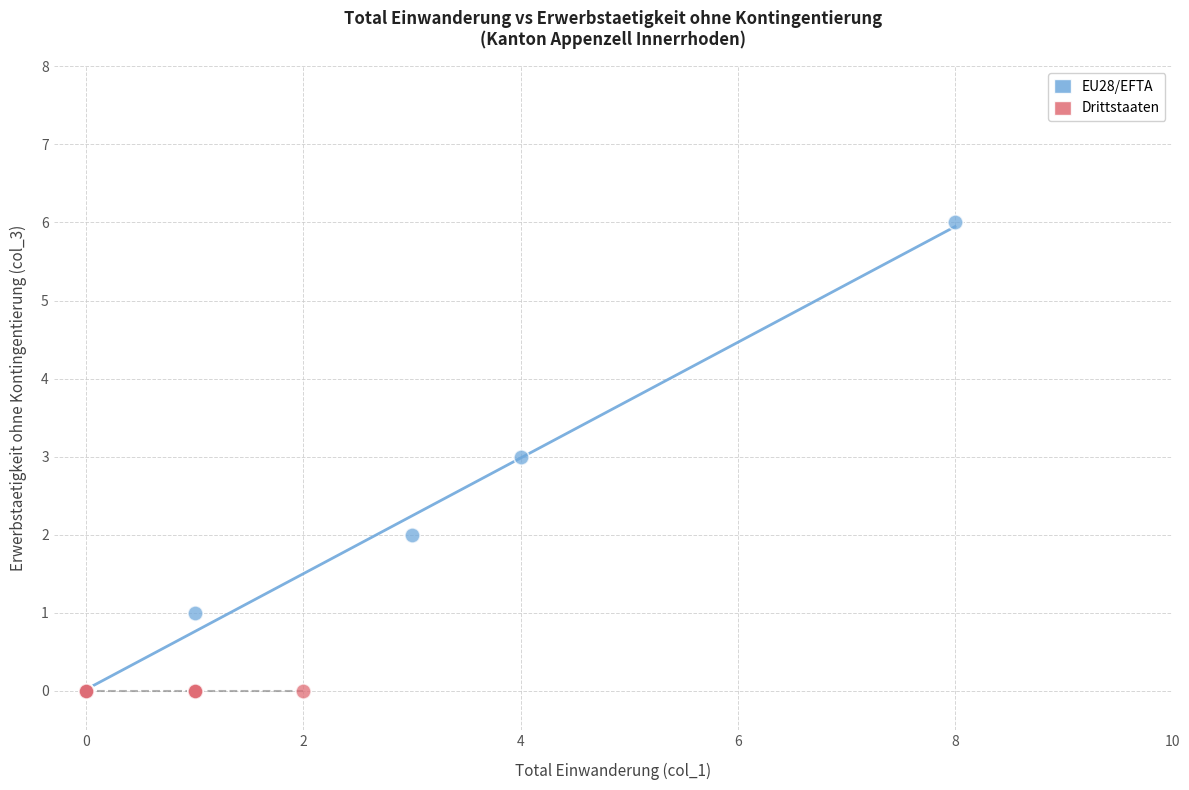

Which series reaches the maximum Y coordinate?

EU28/EFTA